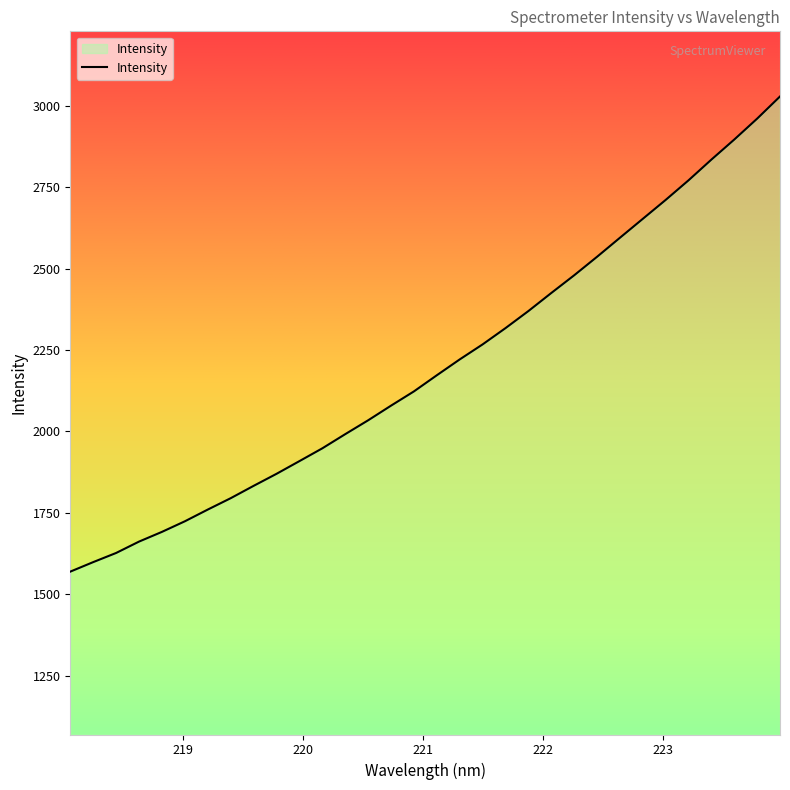

What is the smallest value displayed?

1569.6